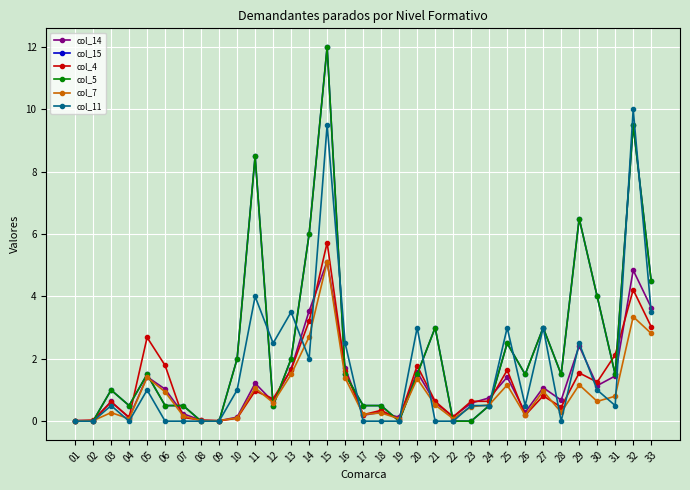

Is it true that col_5 equals 2.6 at 29?

False